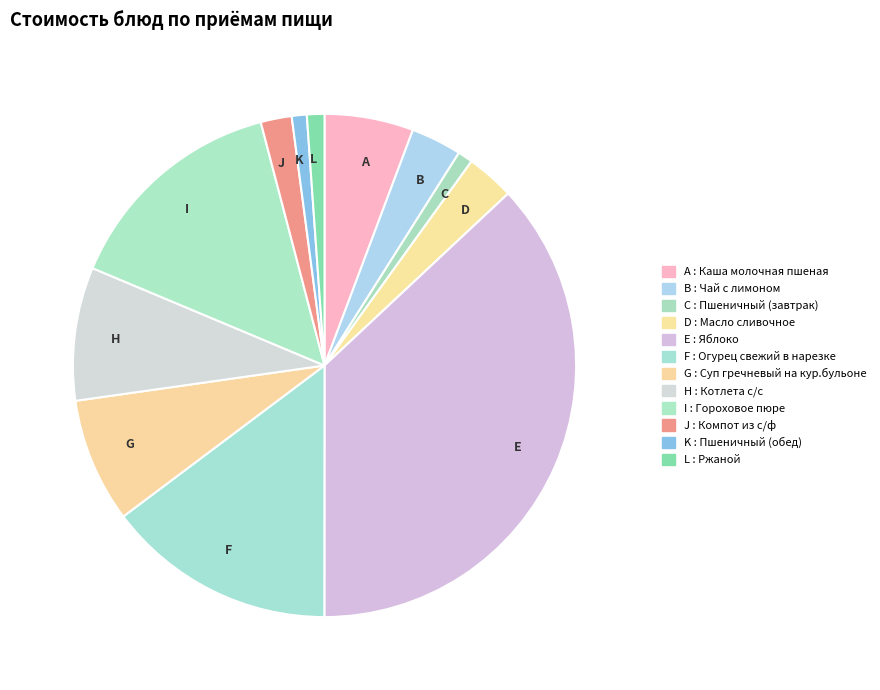

Does any single category account for the majority?

No